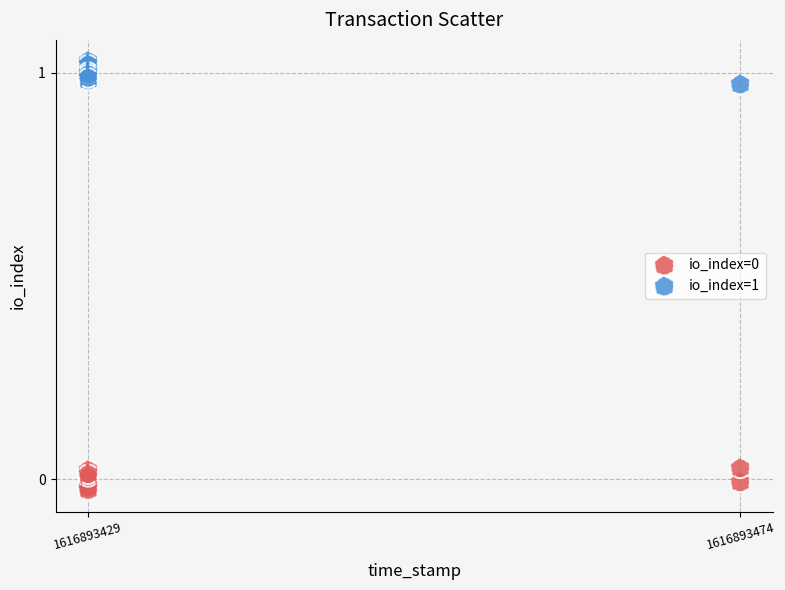

Which series contains the highest Y value?

io_index=1